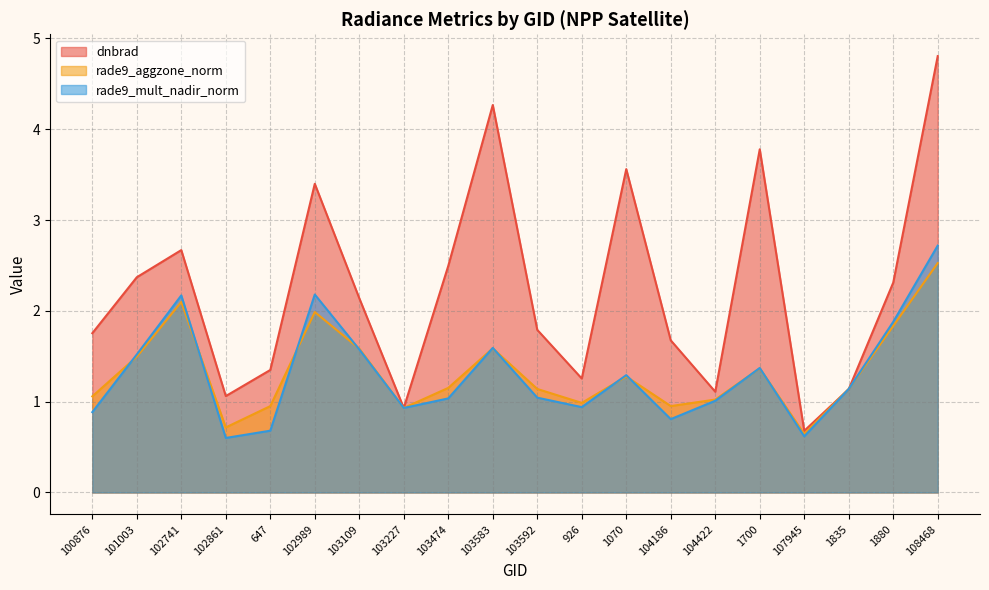

The value of rade9_aggzone_norm at 1880 is 0.7. True or false?

False